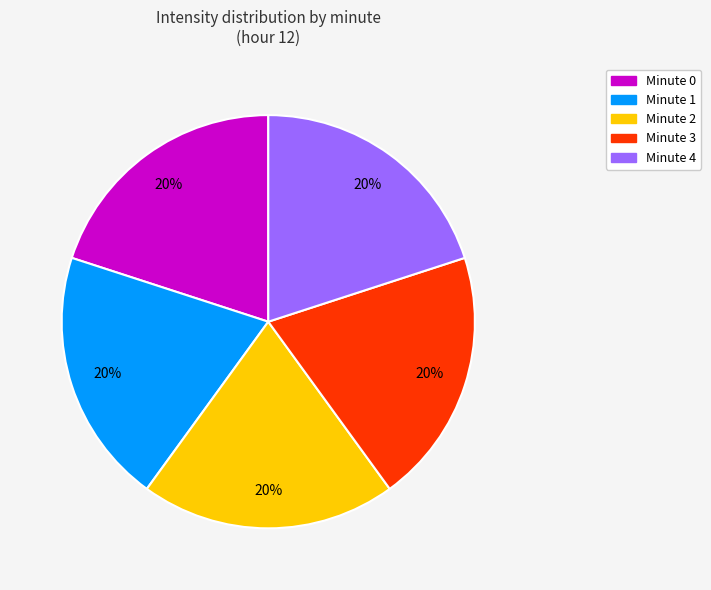

Is there a majority slice in this chart?

No